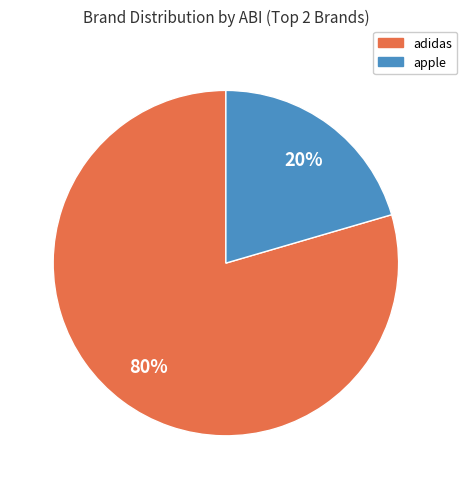

Does any single category account for the majority?

Yes